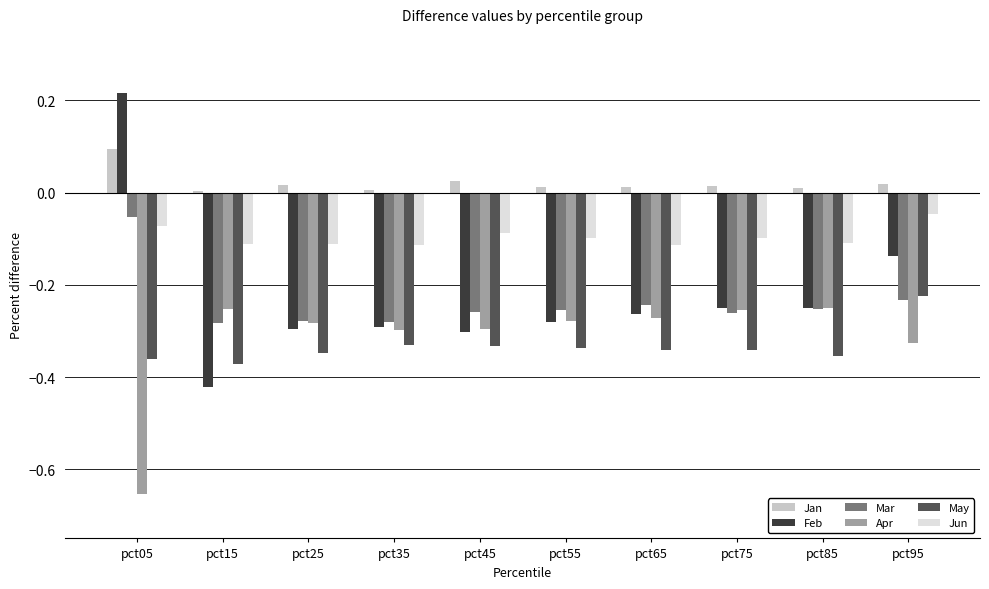

Is the value of May at pct25 greater than the value of Mar at pct35?

No